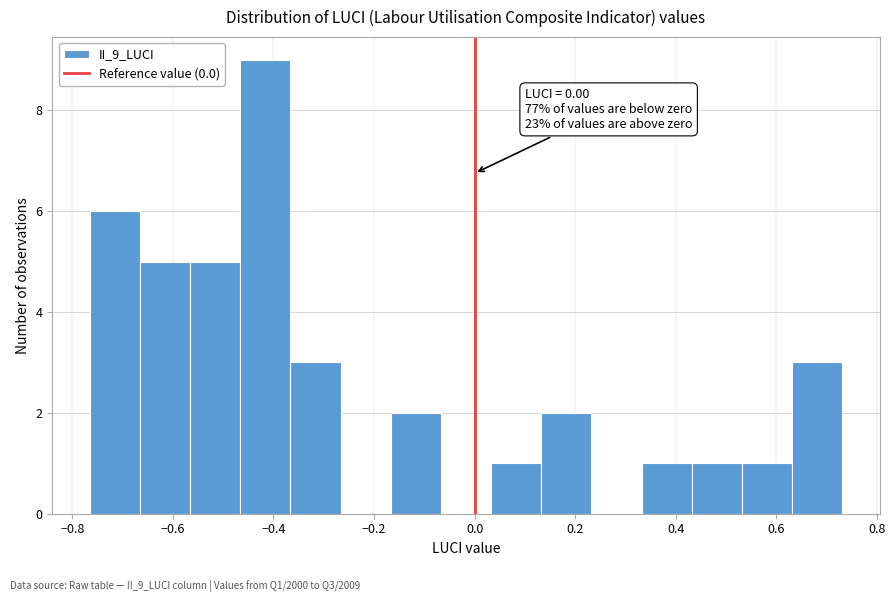

Which range on the x-axis has the tallest bar?

-0.46 to -0.36